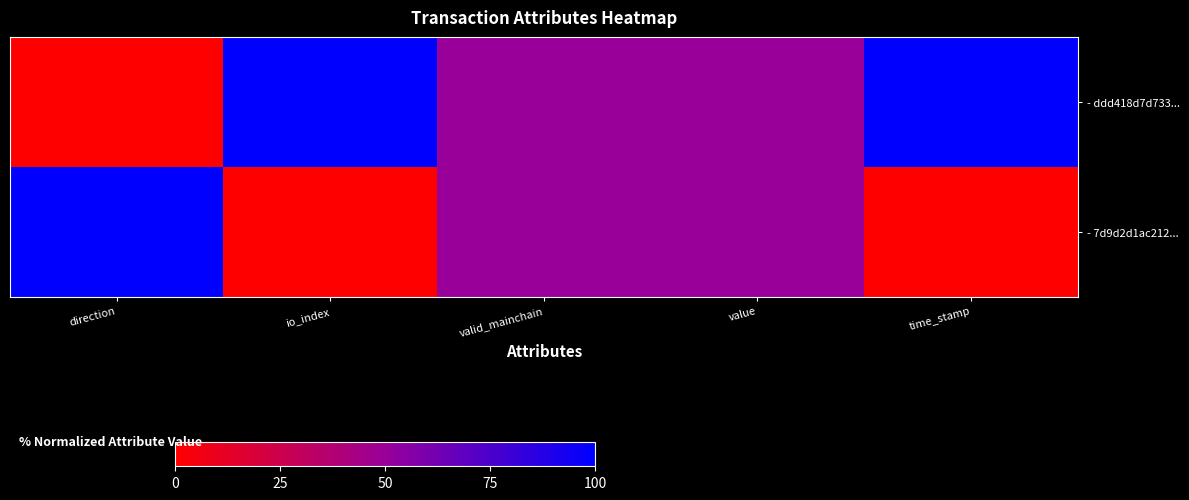

Reading left to right, what are all the values shown in this chart?

- ddd418d7d733...: direction=0	io_index=100	valid_mainchain=50	value=50	time_stamp=100
- 7d9d2d1ac212...: direction=100	io_index=0	valid_mainchain=50	value=50	time_stamp=0